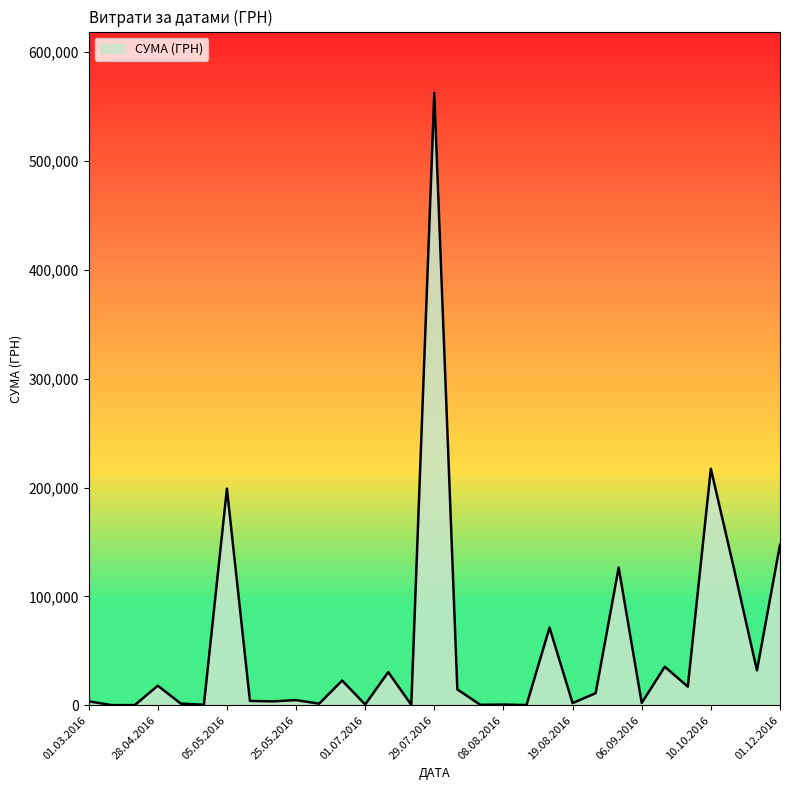

What is the maximum value shown in the chart?

562653.8